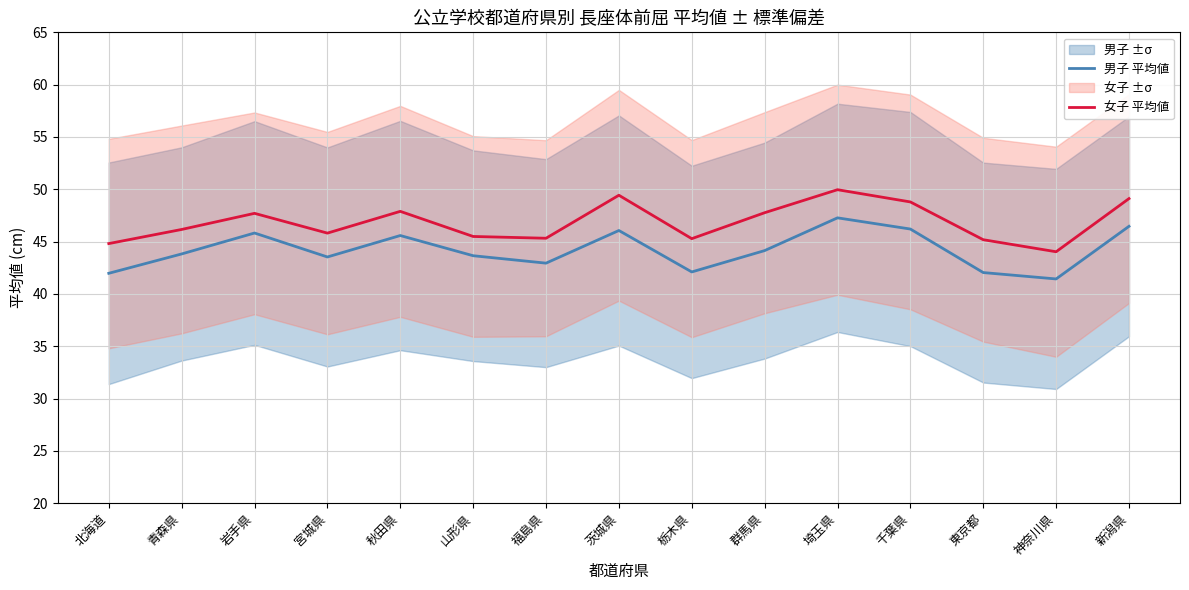

What is the highest value of the 女子 平均値 series?

50.0